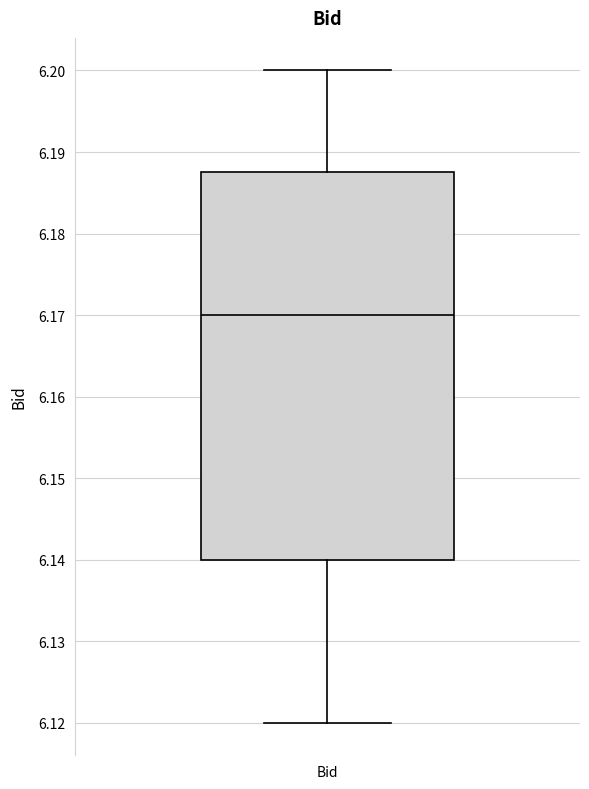

Read this box plot against the y-axis: the position of the median line, the range covered by the box, and the ends of both whiskers. The values are not printed on the chart, so give them approximately, as read against the axis.

median 6.170, box 6.140 to 6.188, whiskers 6.120 to 6.200